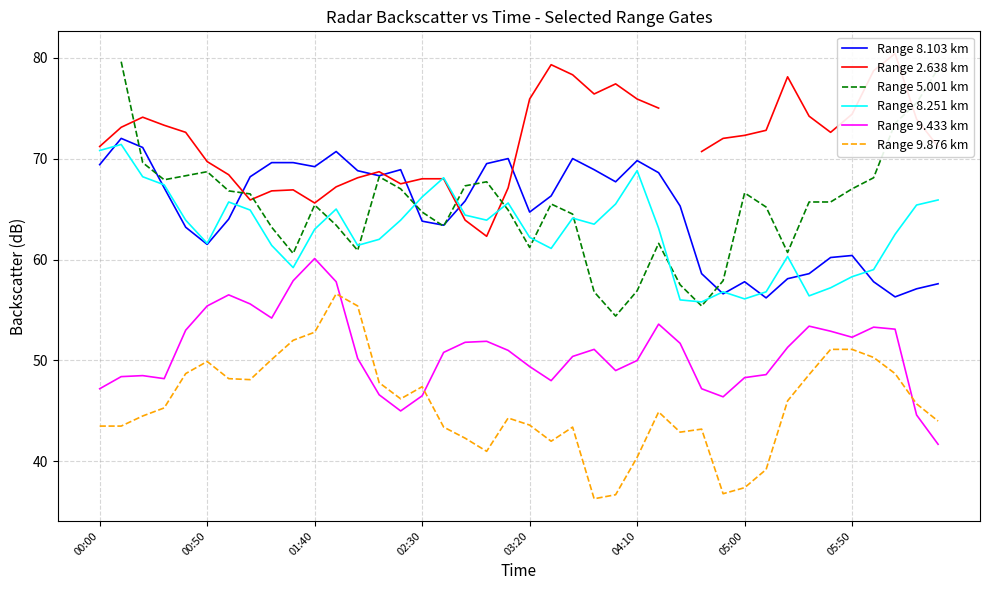

True or false: Range 8.103 km and Range 9.876 km cross at least once.

False